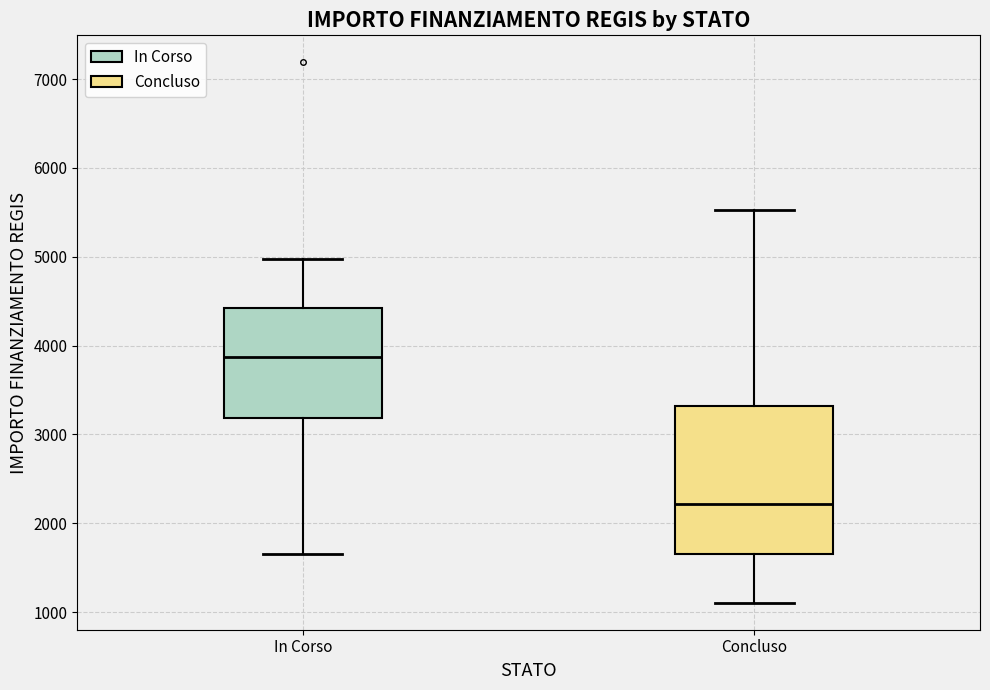

Which box has the highest median line?

In Corso